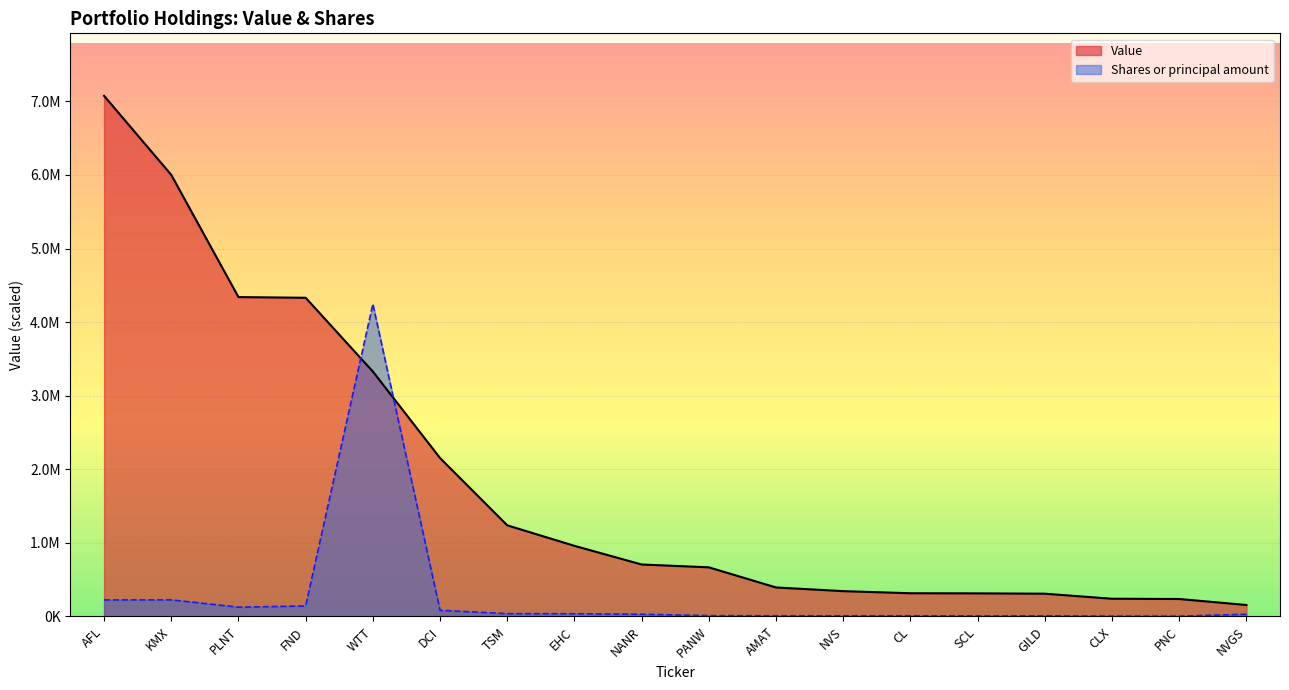

Reading right to left, list all the values displayed in this chart.

Value: NVGS=155480.0	PNC=236910.0	CLX=240385.0	GILD=309060.0	SCL=313525.0	CL=315160.0	NVS=343647.0	AMAT=393707.0	PANW=667280.0	NANR=705836.0	EHC=959360.0	TSM=1238264.0	DCI=2152817.0	WTT=3328679.0	FND=4331125.0	PLNT=4340462.0	KMX=6001318.0	AFL=7076162.0
Shares or principal amount: NVGS=29680.7	PNC=3424.7	CLX=3911.0	GILD=8219.3	SCL=6723.8	CL=9132.5	NVS=8648.5	AMAT=9230.7	PANW=10917.9	NANR=29721.8	EHC=36530.0	TSM=37726.4	DCI=83491.7	WTT=4245697.2	FND=142015.1	PLNT=125759.2	KMX=225025.1	AFL=224573.0